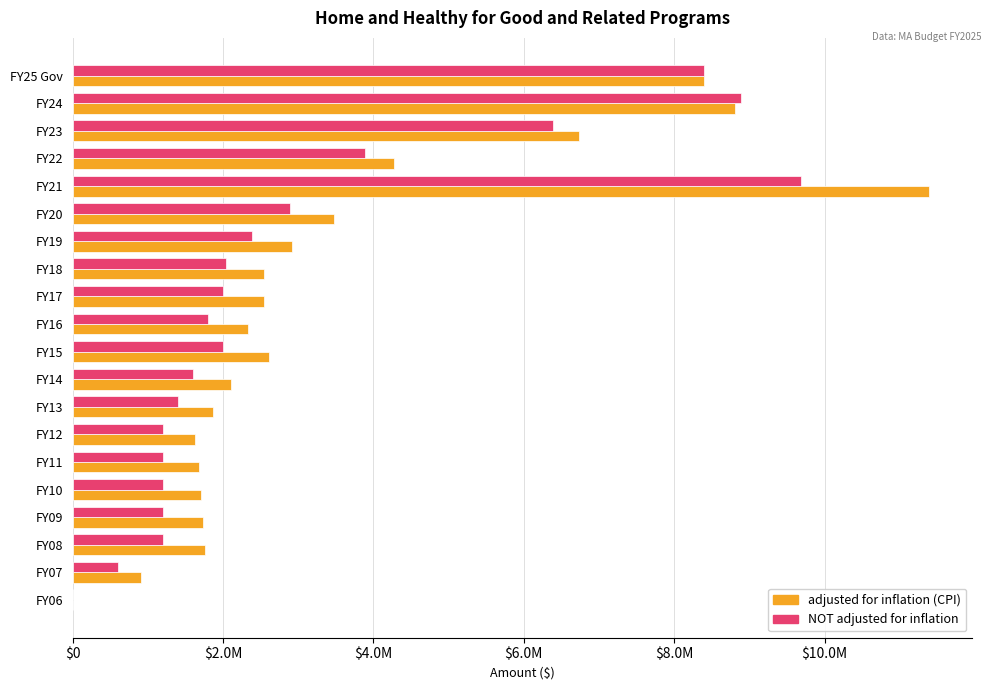

What are all the series names shown in the legend?

adjusted for inflation (CPI), NOT adjusted for inflation